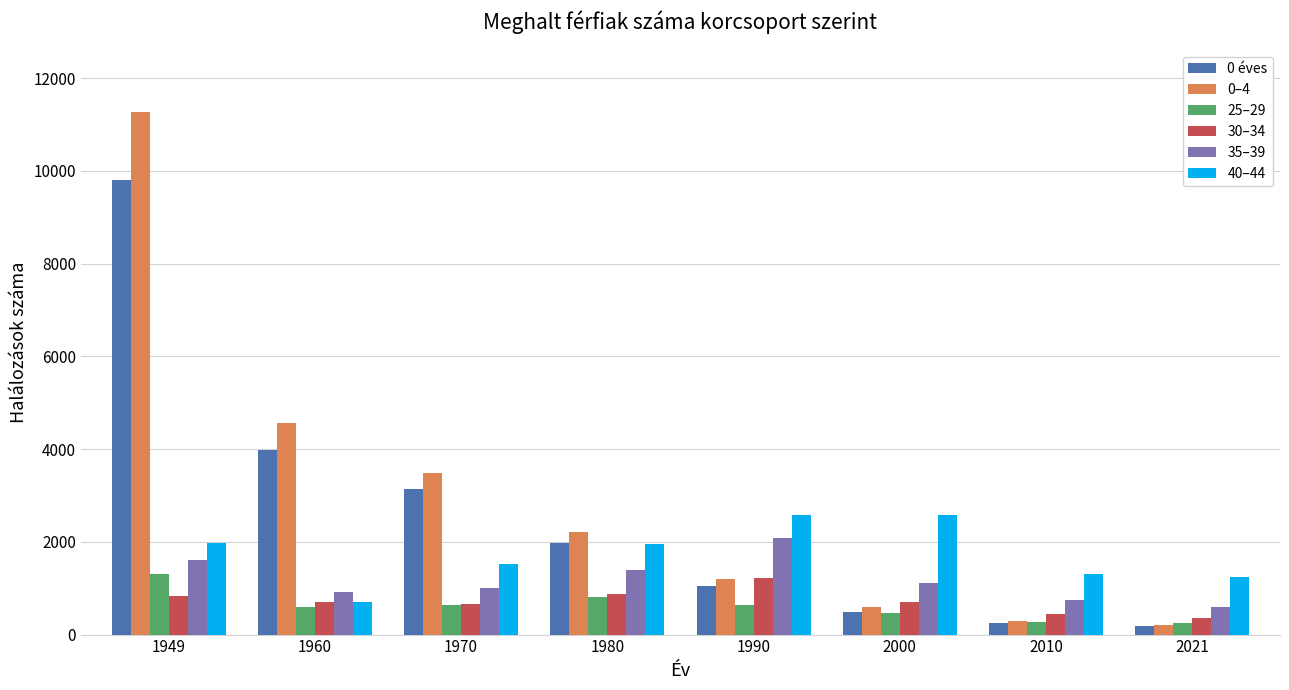

How many groups of bars are there?

8